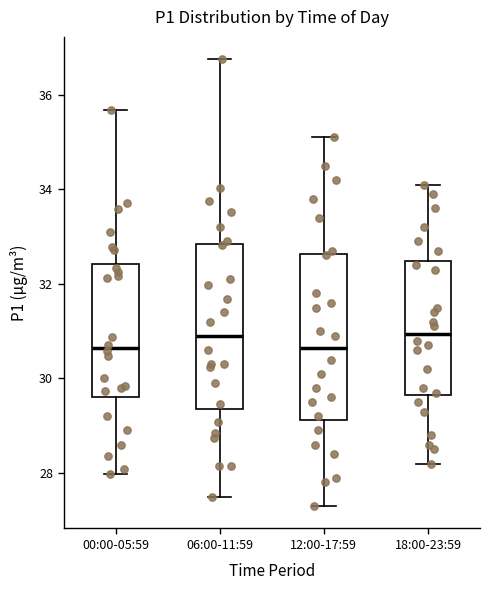

Reading left to right, transcribe this box plot: for each box, give where its median line is, the range the box spans, and where its two whiskers end, as read against the y-axis. The values are not printed on the chart, so give them approximately, as read against the axis.

00:00-05:59: median 30.6, box 29.6 to 32.4, whiskers 28.0 to 35.6
06:00-11:59: median 31.0, box 29.4 to 32.8, whiskers 27.6 to 36.8
12:00-17:59: median 30.6, box 29.2 to 32.6, whiskers 27.4 to 35.2
18:00-23:59: median 31.0, box 29.6 to 32.4, whiskers 28.2 to 34.2